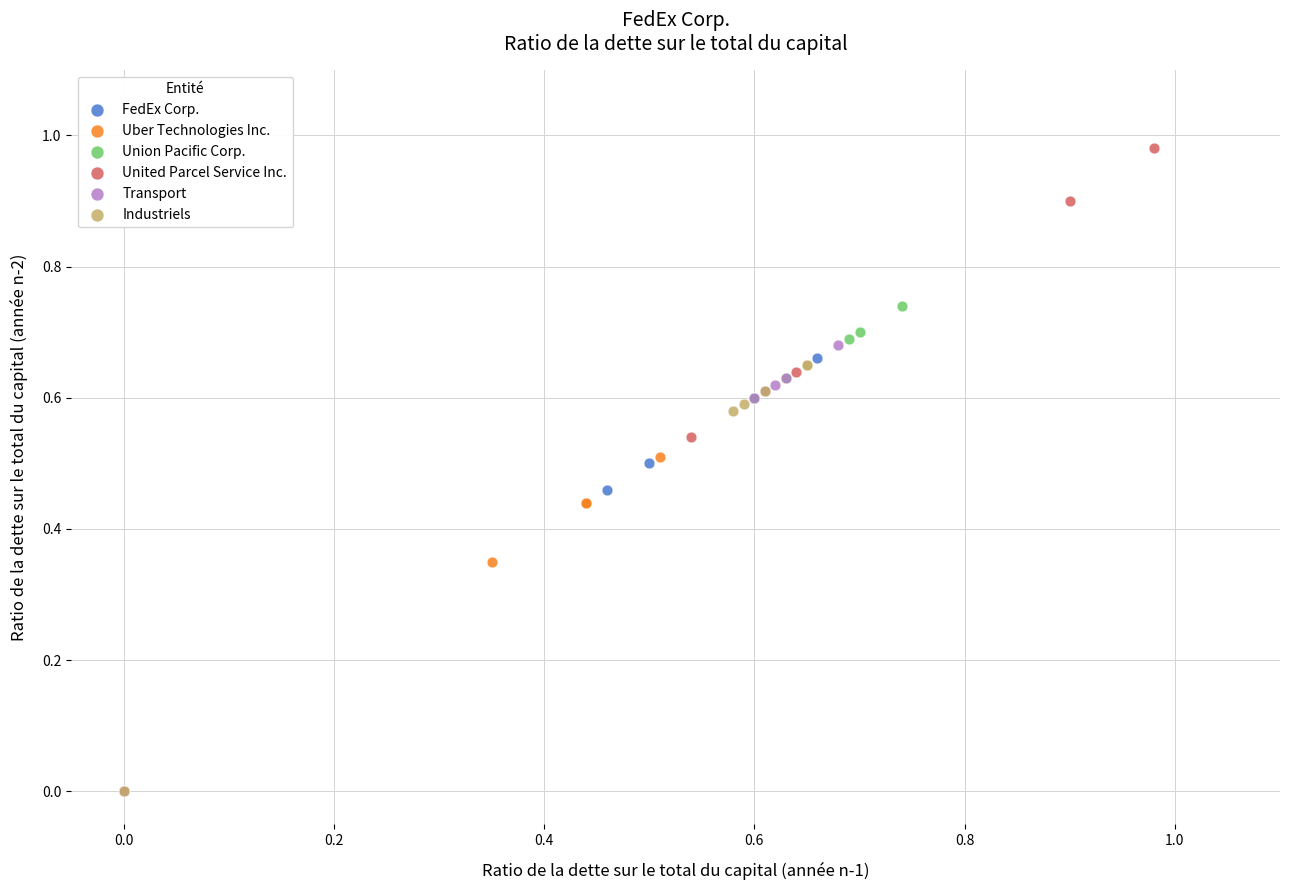

Which series contains the highest Y value?

United Parcel Service Inc.